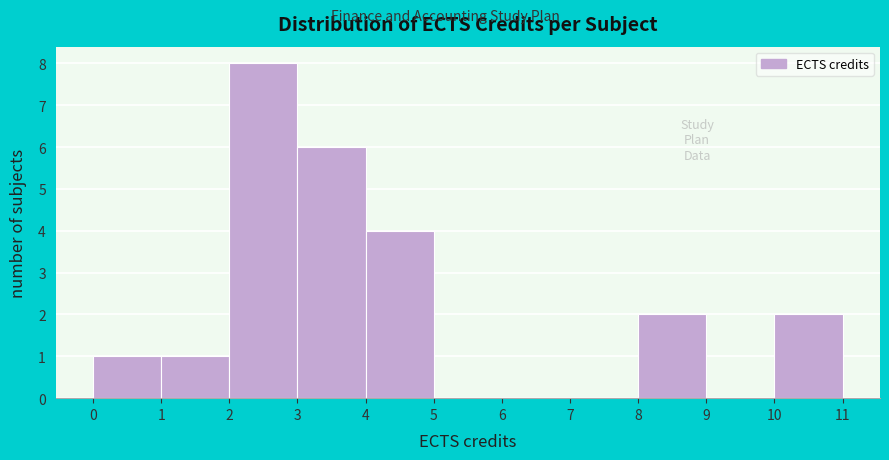

Reading left to right, list every bar in this chart as the range it spans on the x-axis followed by its height. The values are not printed on the chart, so give them approximately, as read against the axis.

0 to 1: 1
1 to 2: 1
2 to 3: 8
3 to 4: 6
4 to 5: 4
5 to 6: 0
6 to 7: 0
7 to 8: 0
8 to 9: 2
9 to 10: 0
10 to 11: 2